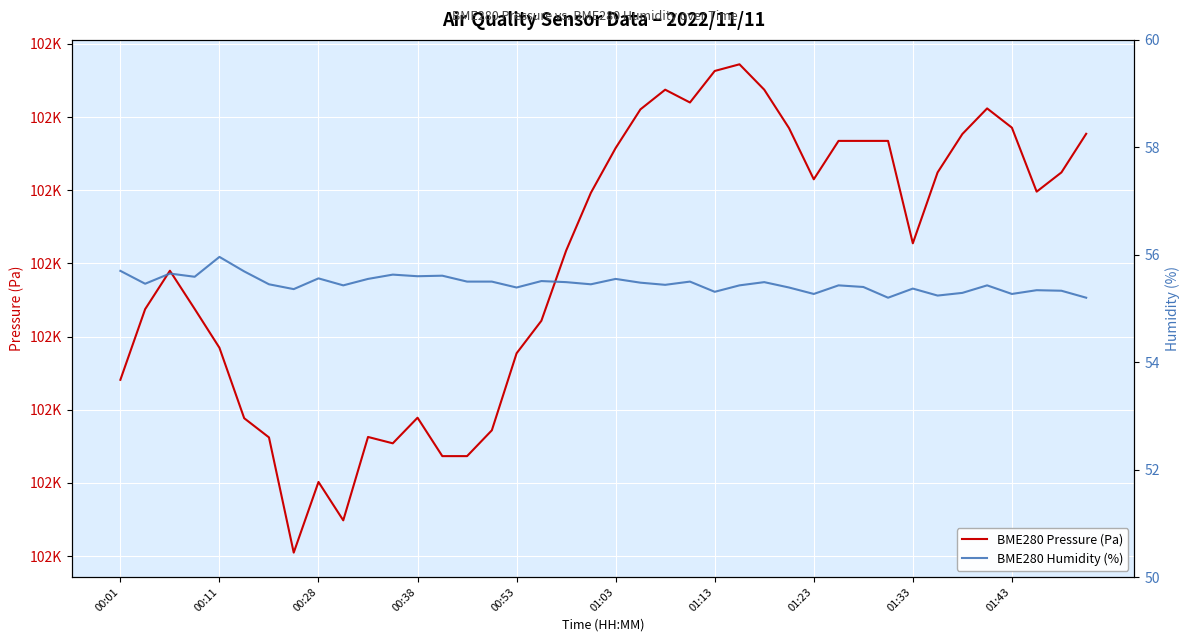

List the series in order of their peak value, lowest first.

BME280 Humidity (%), BME280 Pressure (Pa)